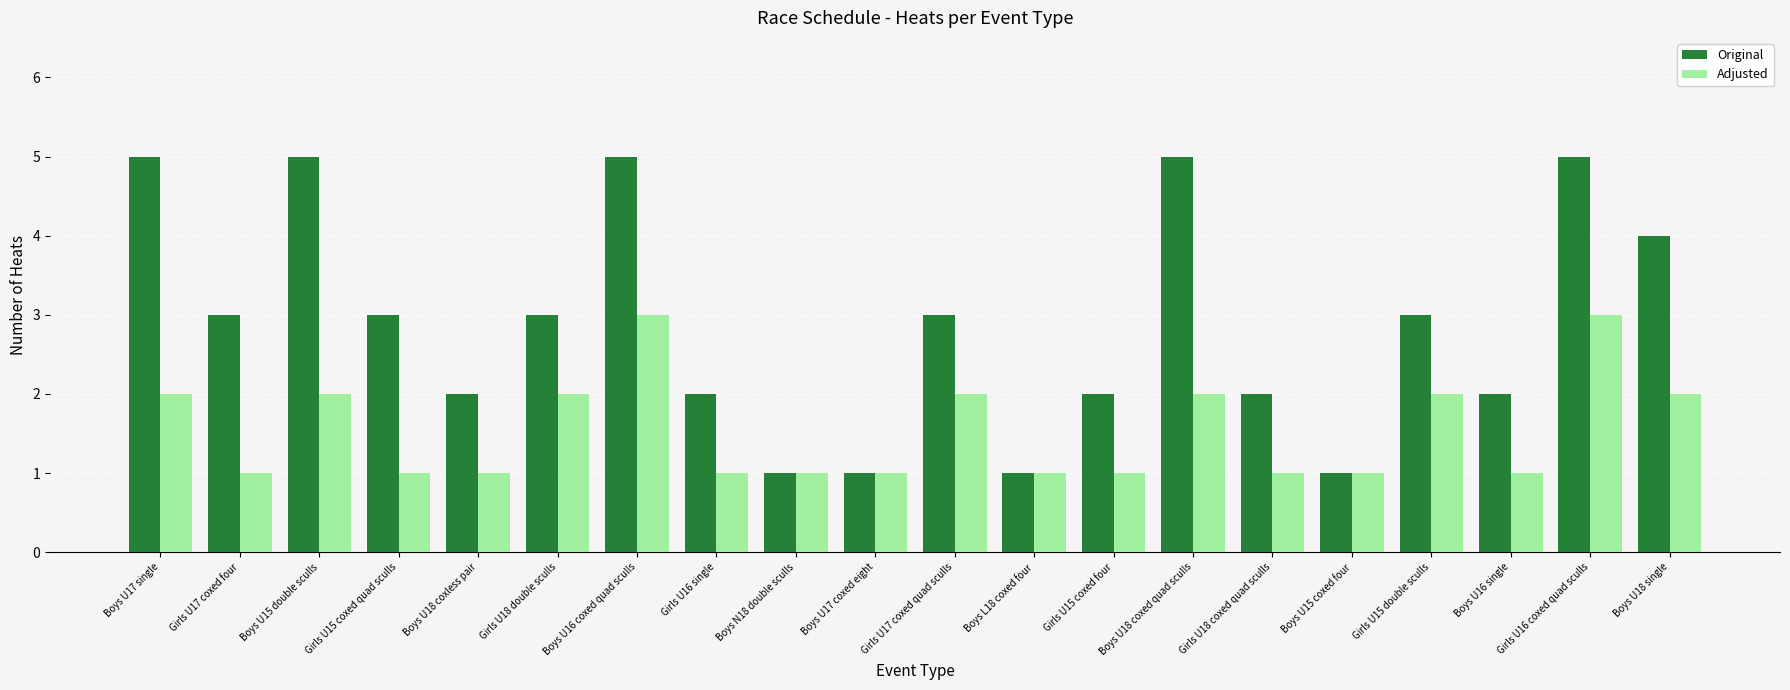

What is the sum of all Original values?

58